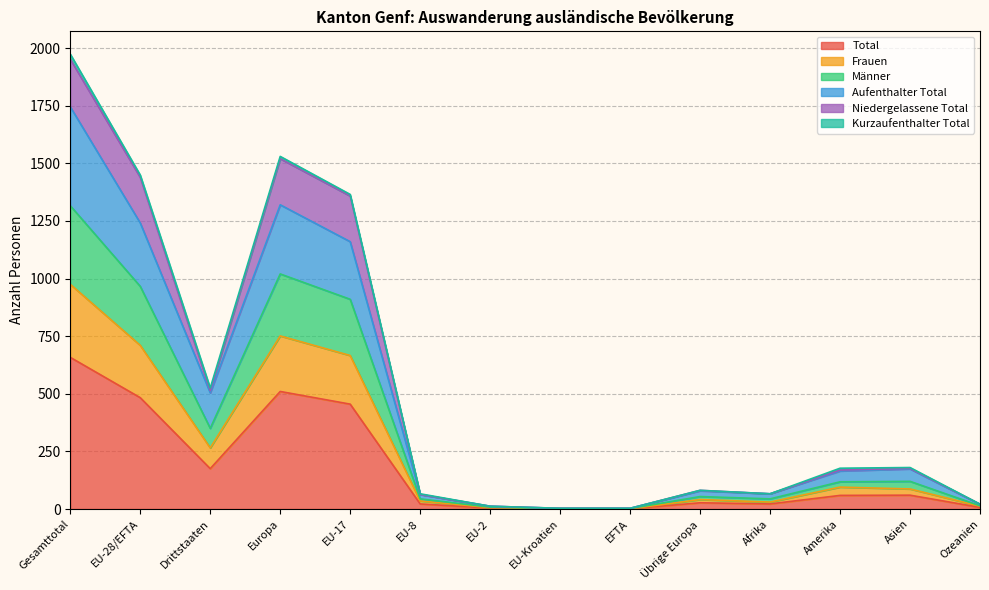

What is the minimum value shown in the chart?

1